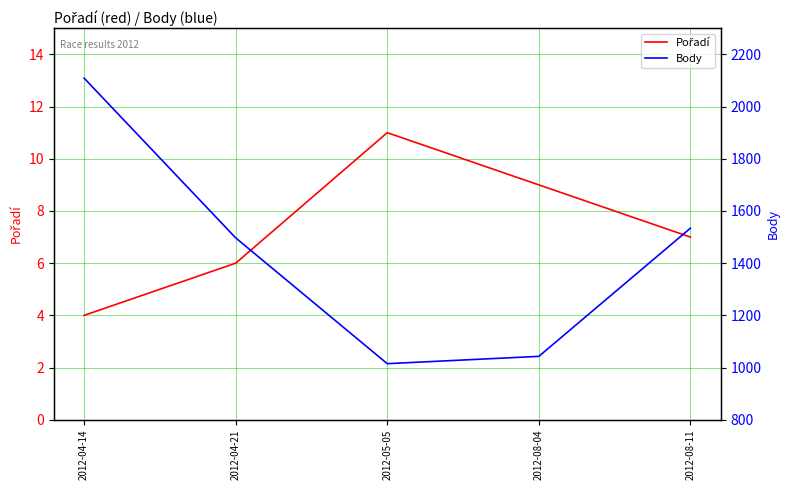

At how many categories does at least one series exceed 419?

5